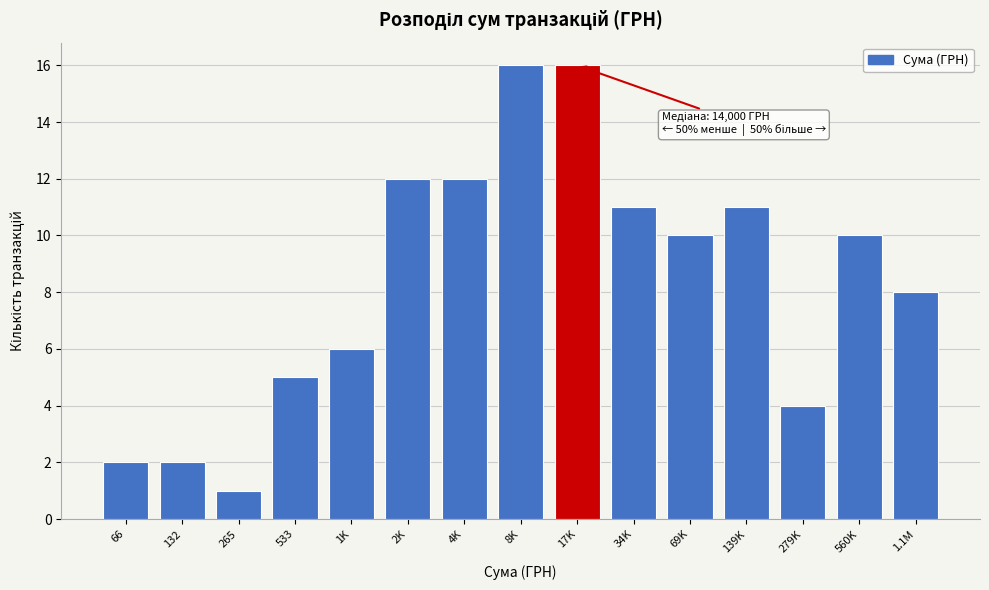

Reading left to right, extract all data points from this chart.

2	2	1	5	6	12	12	16	16	11	10	11	4	10	8